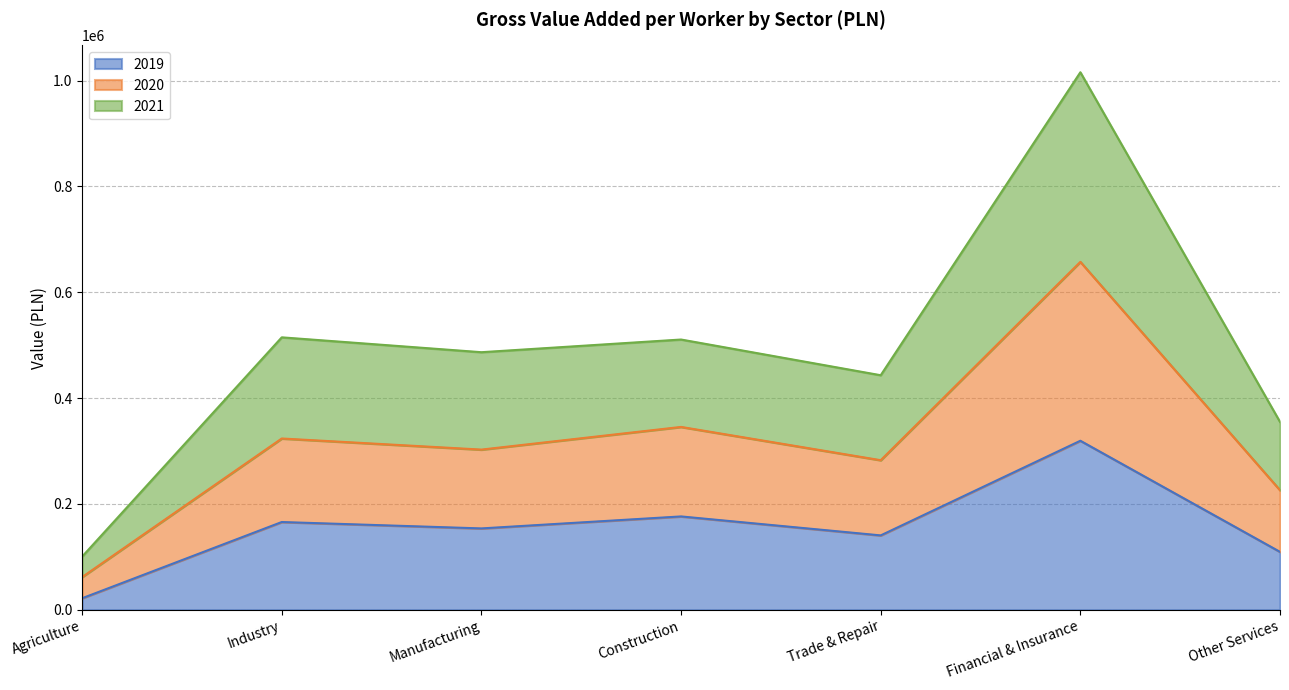

At how many categories does at least one series exceed 105541?

6